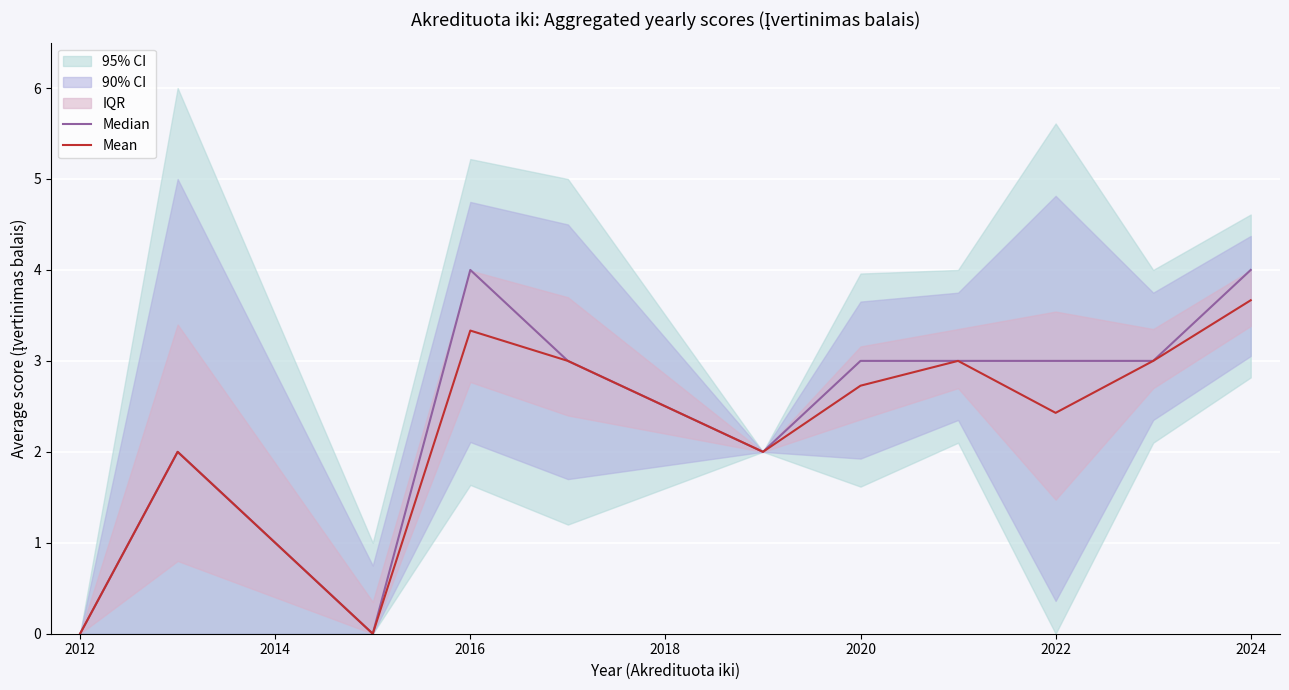

What is the maximum value for Mean?

3.7